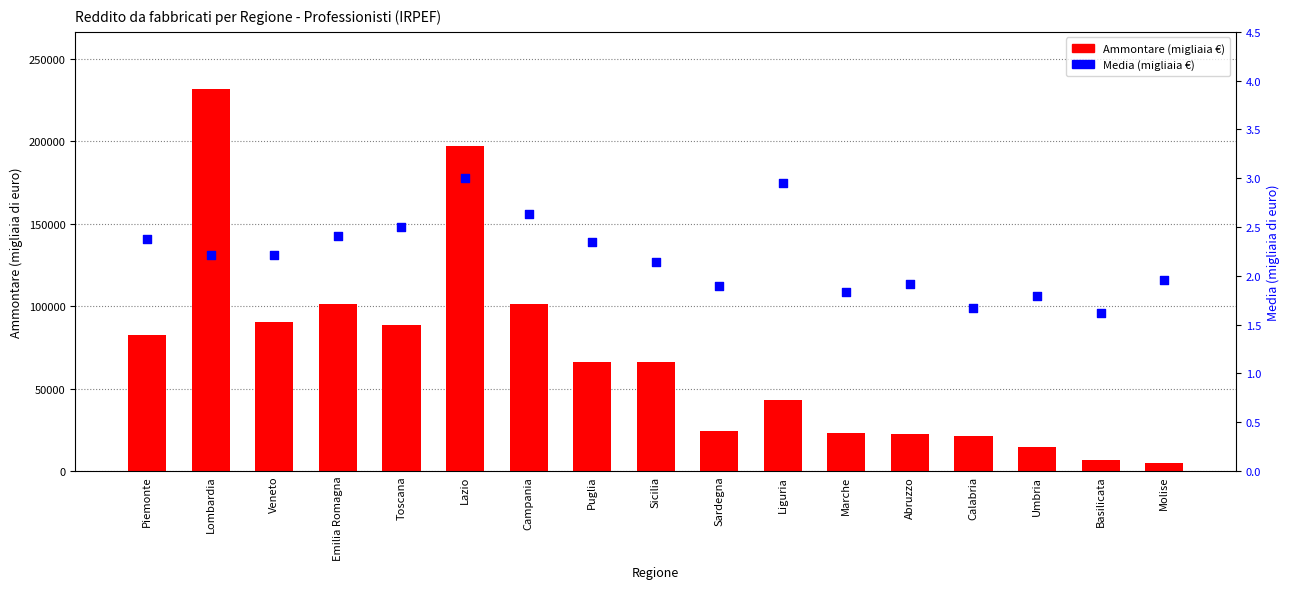

What is the total value across all series at Calabria?

21459.7